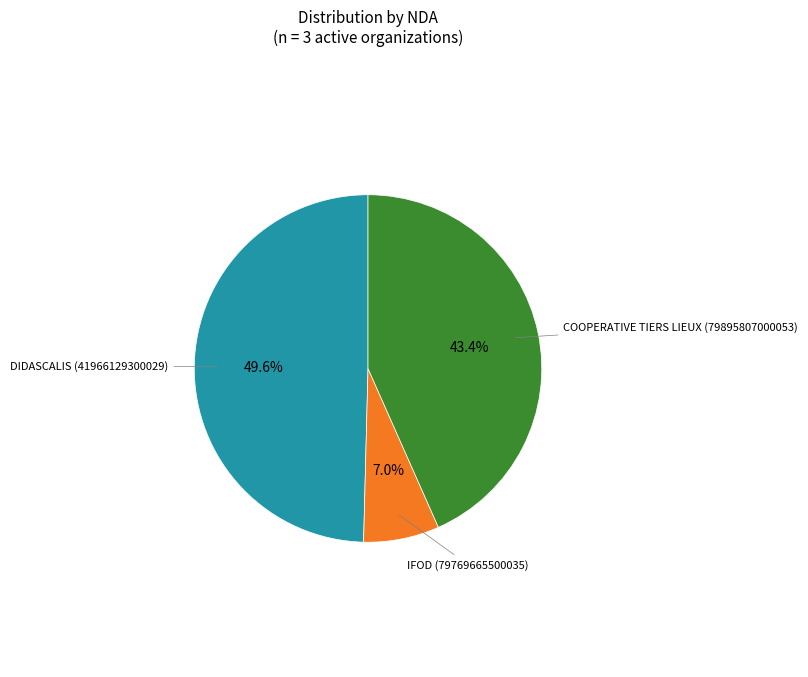

Is there a majority slice in this chart?

No